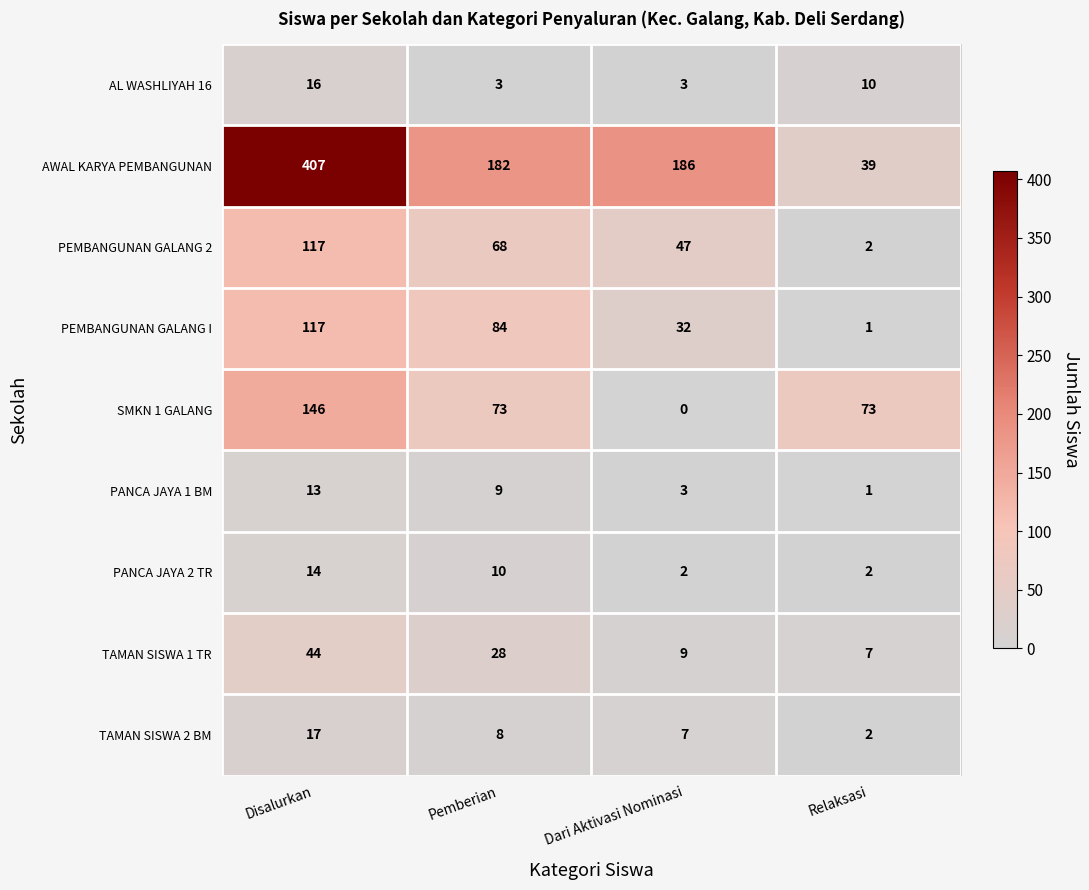

Rank the categories by PANCA JAYA 1 BM value from lowest to highest.

Relaksasi, Dari Aktivasi Nominasi, Pemberian, Disalurkan